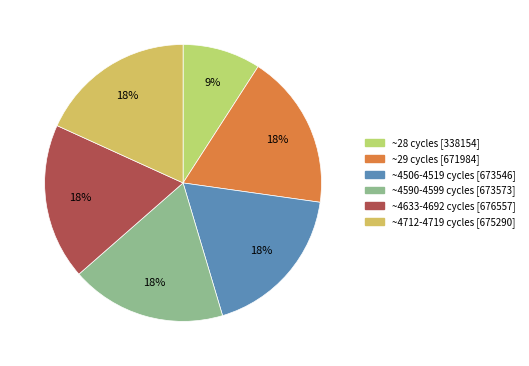

Is there a majority slice in this chart?

No